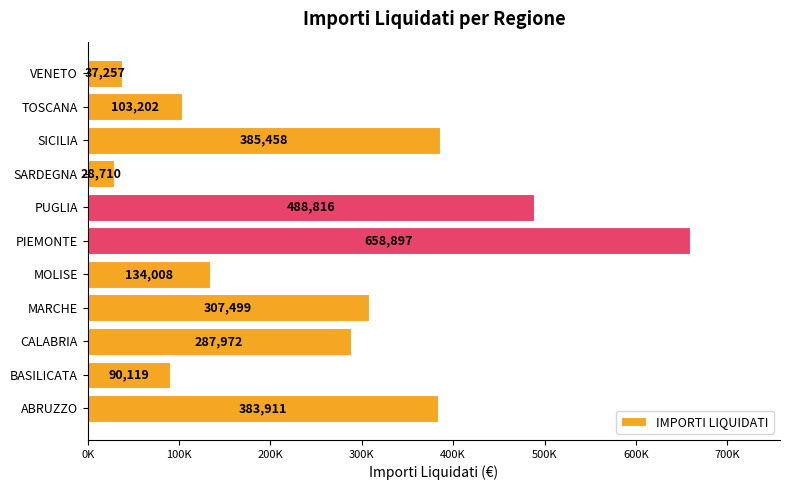

Rank the categories by value from lowest to highest.

SARDEGNA, VENETO, BASILICATA, TOSCANA, MOLISE, CALABRIA, MARCHE, ABRUZZO, SICILIA, PUGLIA, PIEMONTE